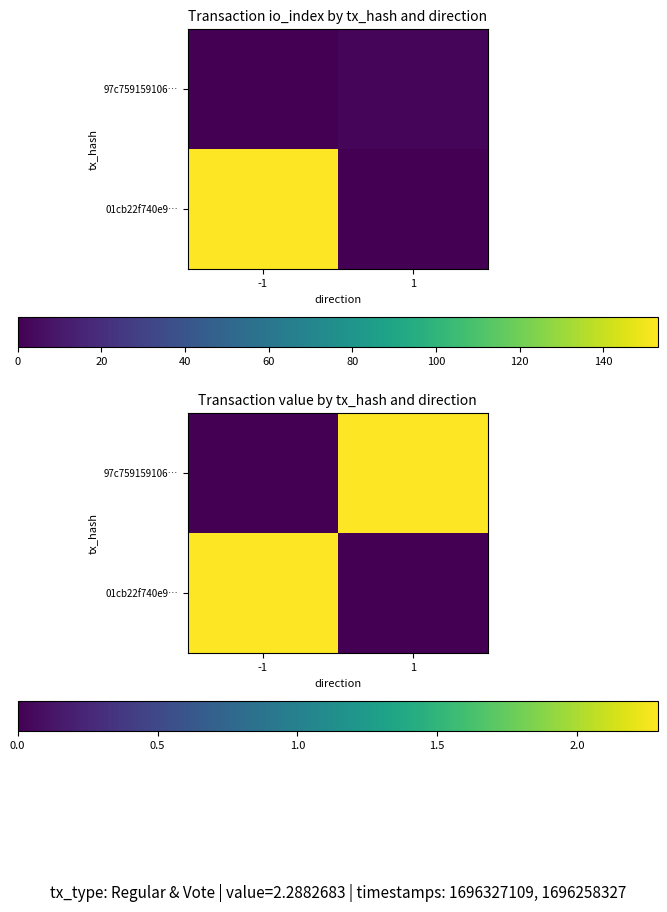

Between 1 and -1, which is larger?

-1